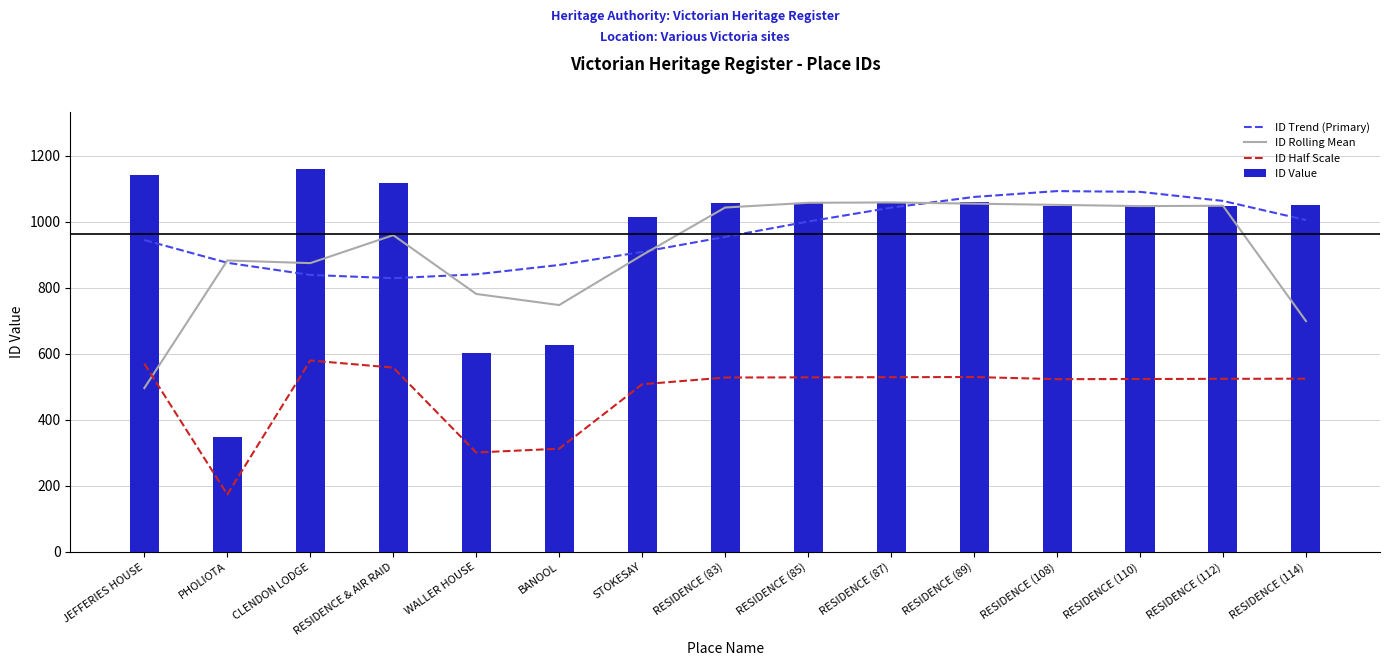

At which label is ID Half Scale closest to 376?

BANOOL